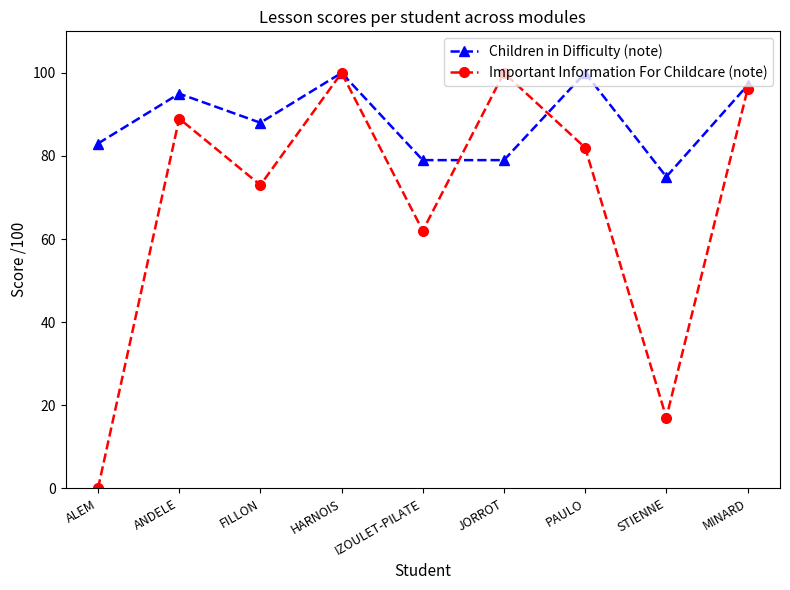

What is the spread (max minus min) of values at IZOULET-PILATE?

17